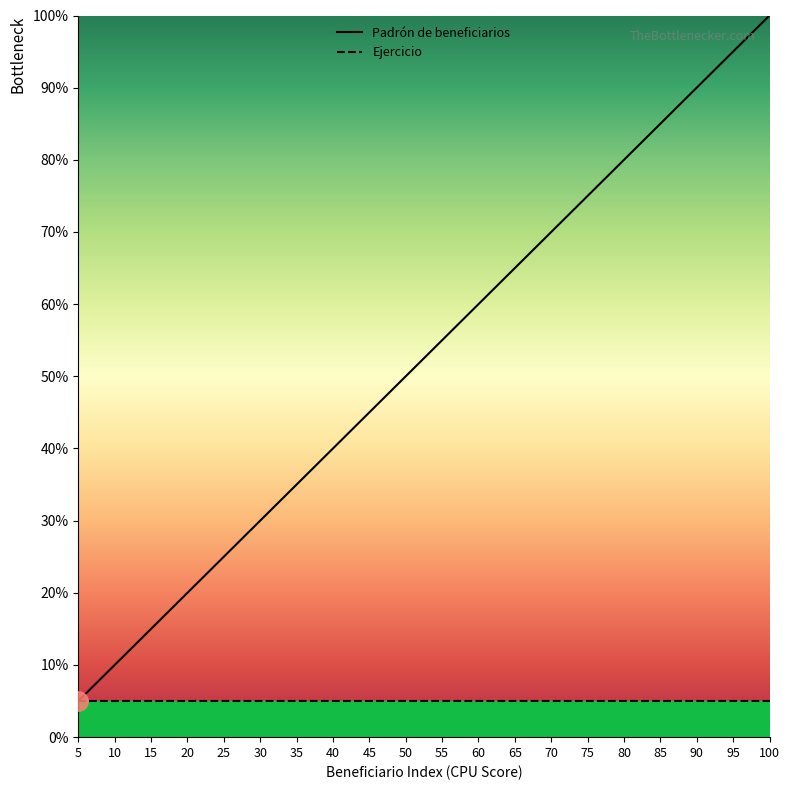

List the series in order of their peak value, highest first.

Padrón de beneficiarios, Ejercicio